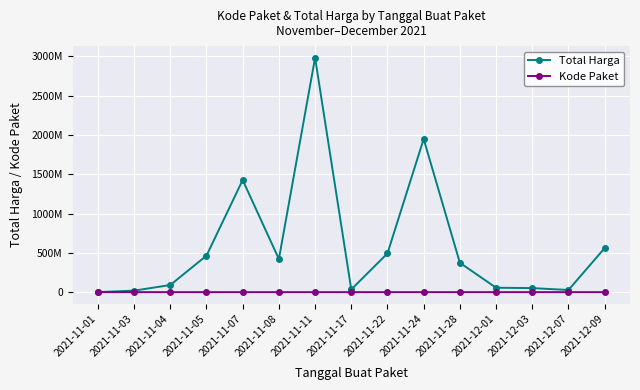

Between 2021-11-24 and 2021-12-03, which series saw the biggest shift?

Total Harga